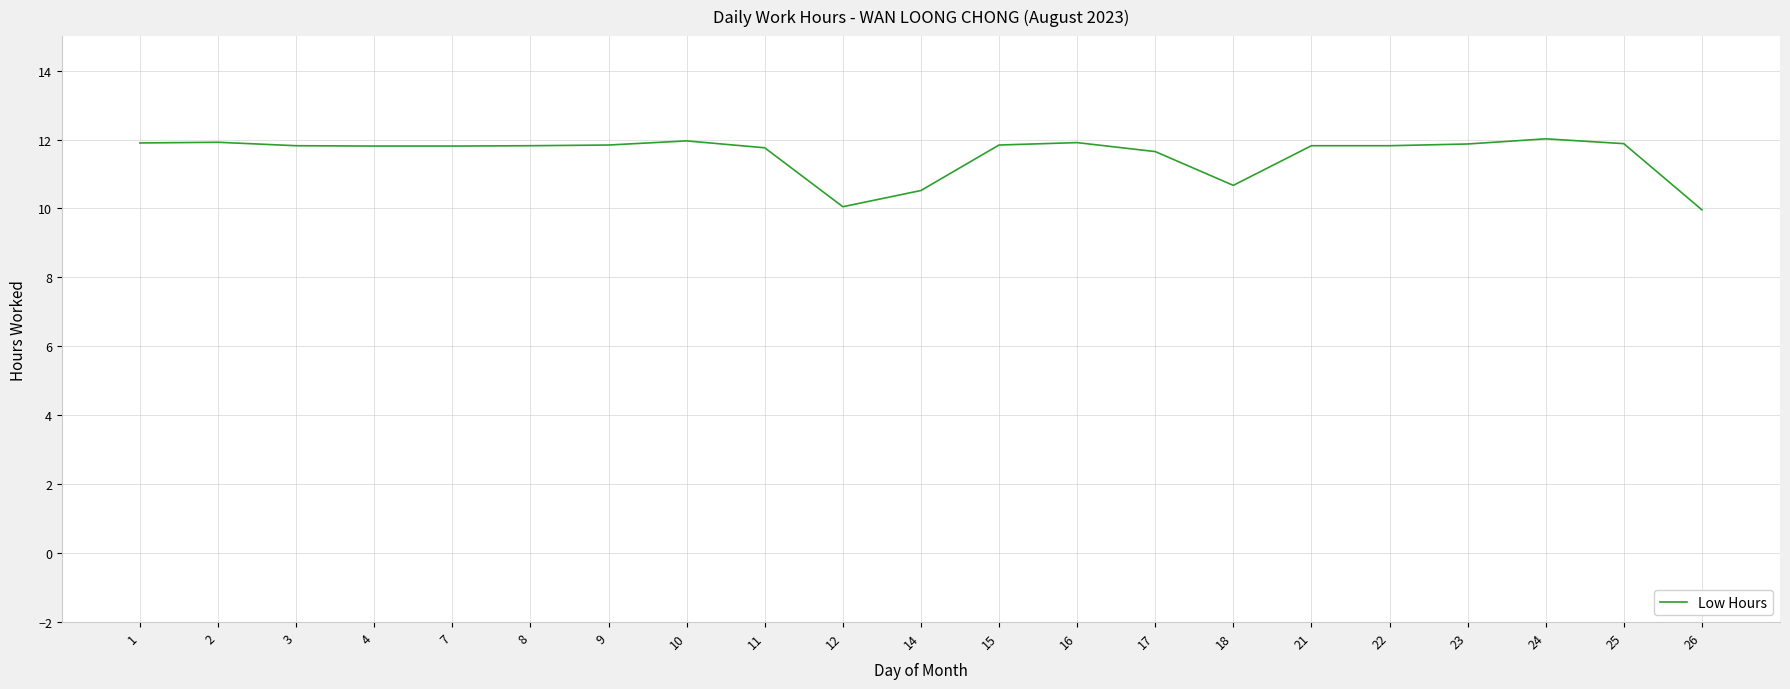

What is the maximum value shown in the chart?

12.0